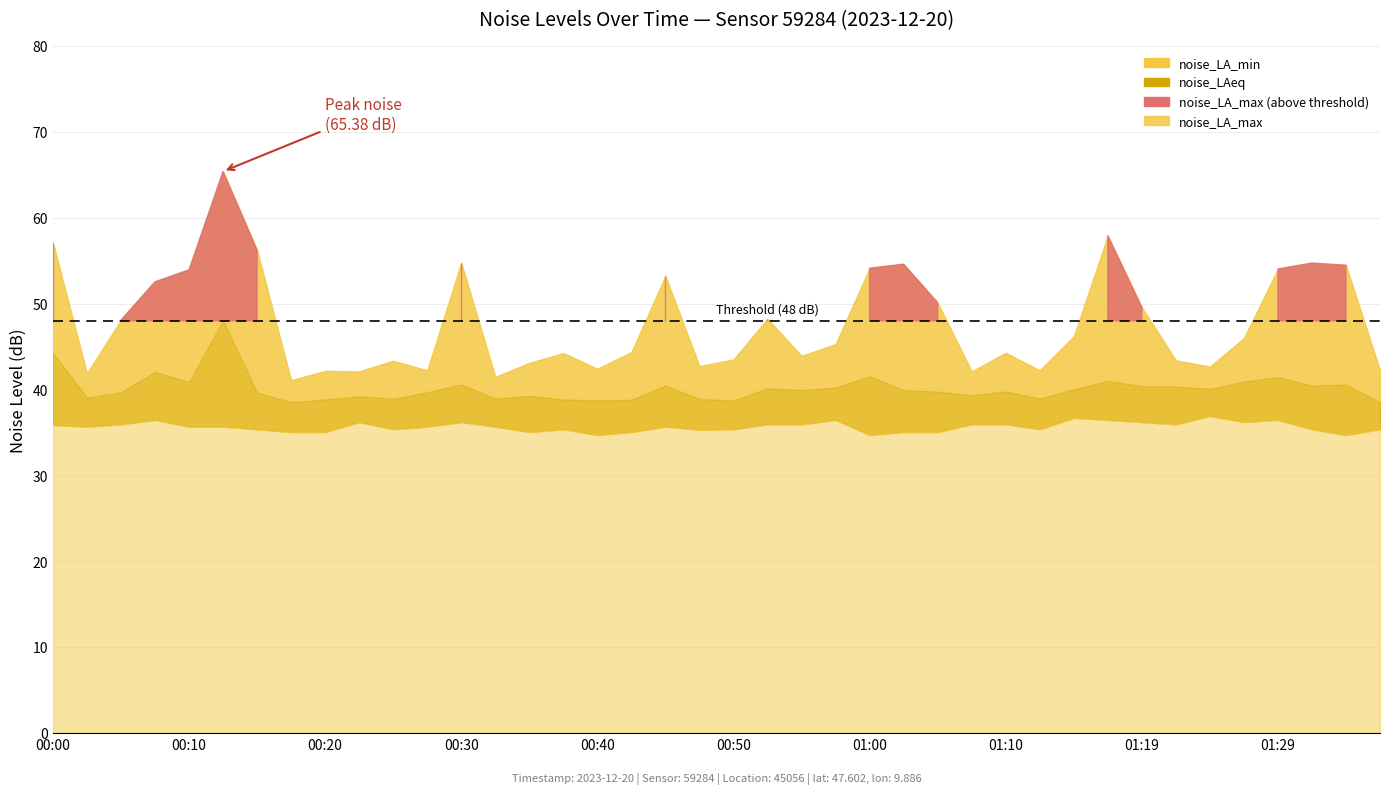

Does the chart display data point markers on the line(s)?

No